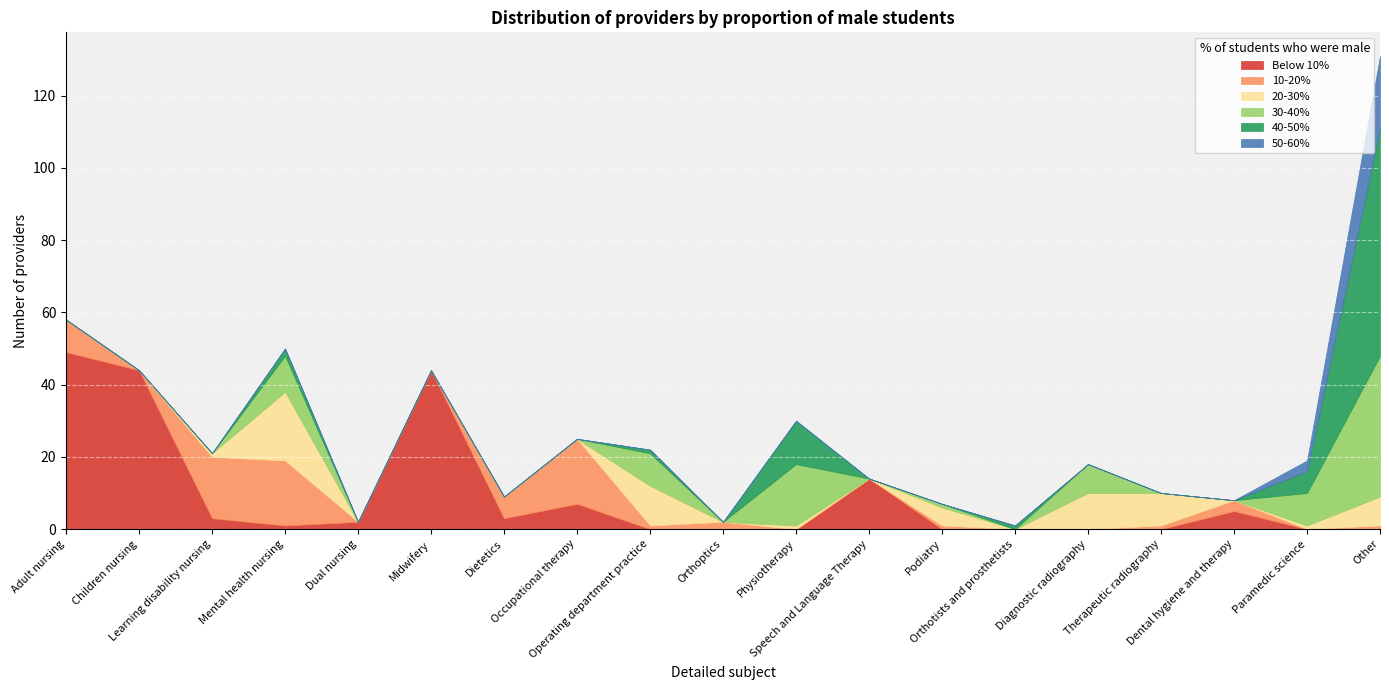

What position from the right is Midwifery?

14